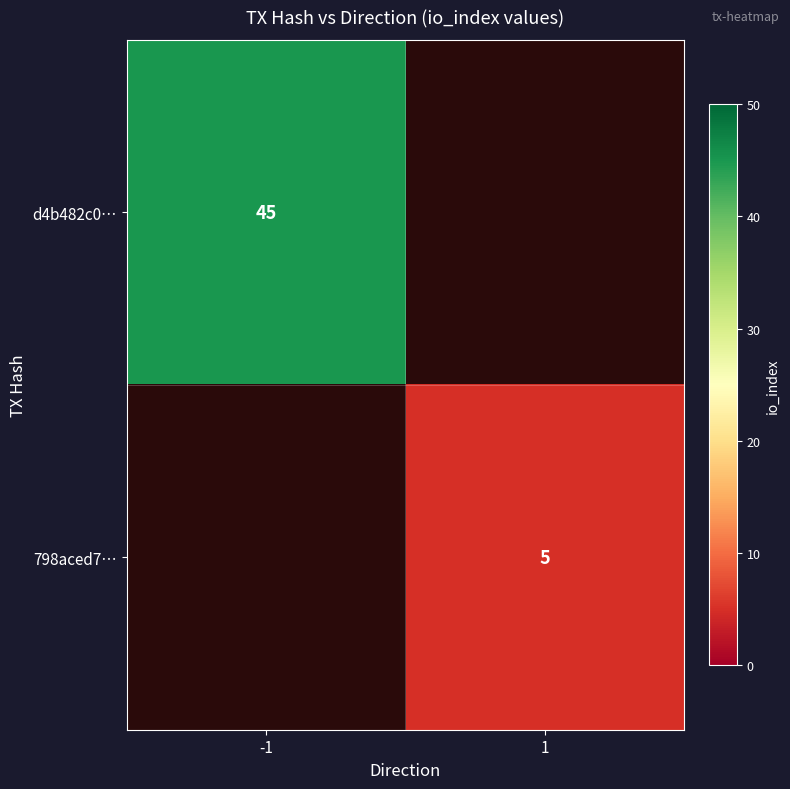

The d4b482c0… series shows 45 at -1. True or false?

True